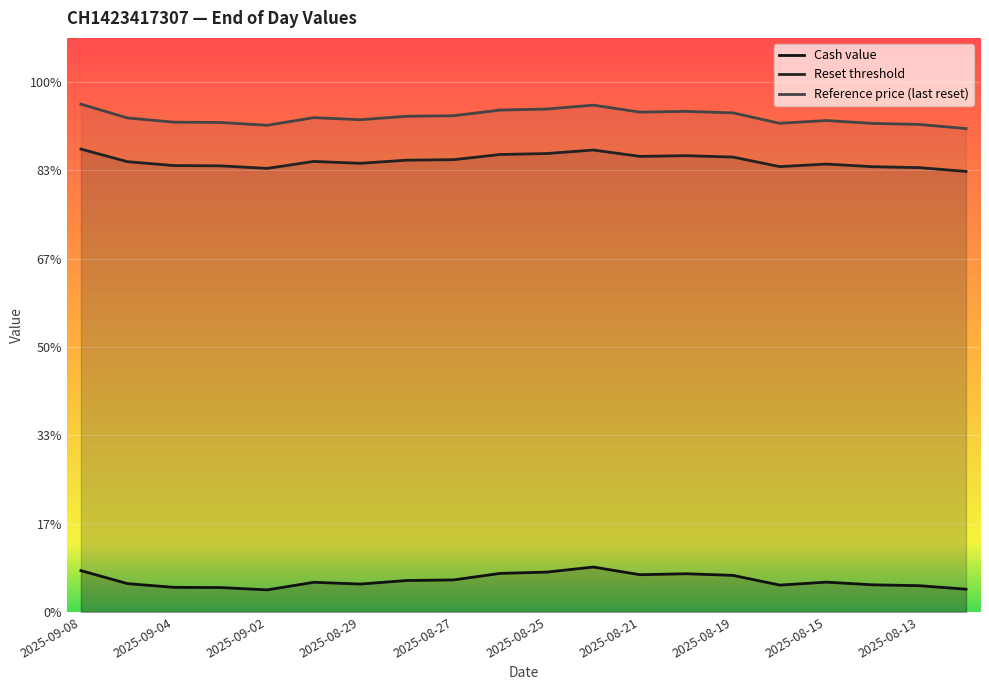

Is this an area chart (filled region under the line)?

No